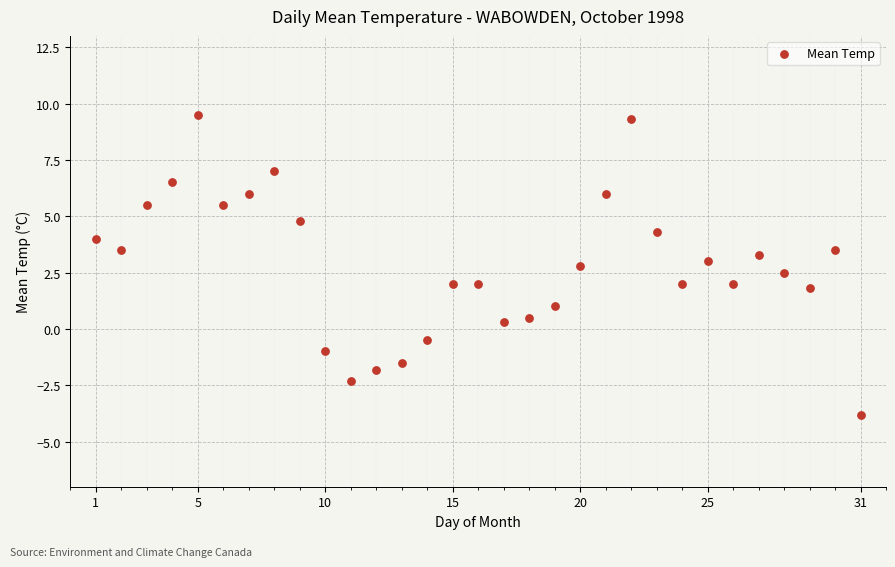

What is the range of Y values (max minus min)?

13.3